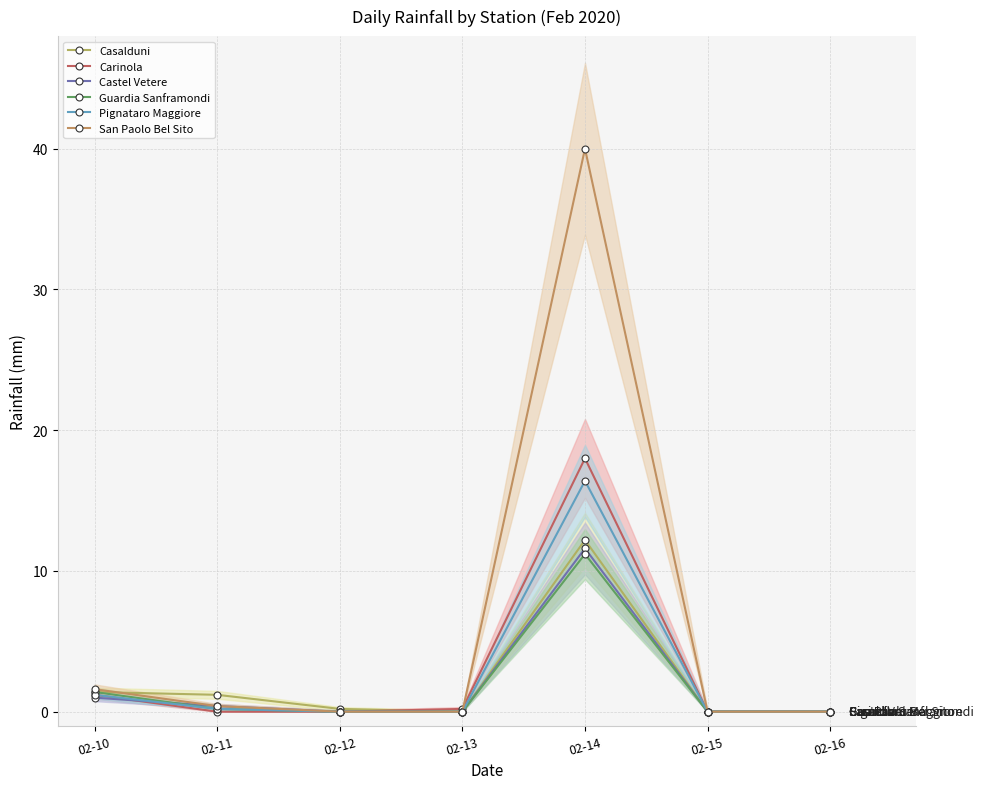

What is the value of the Casalduni point at the 3rd from the left?

0.2